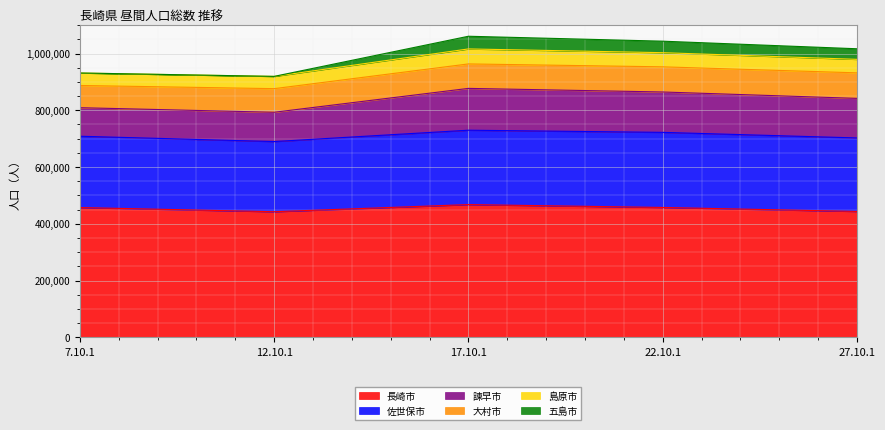

What is the lowest value of the 長崎市 series?

442757